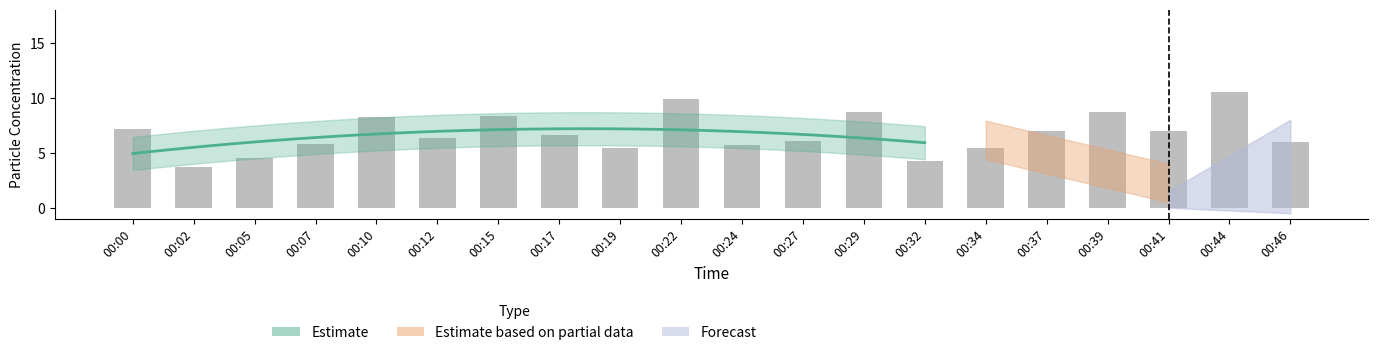

At which category does the chart reach its minimum across all series?

00:02